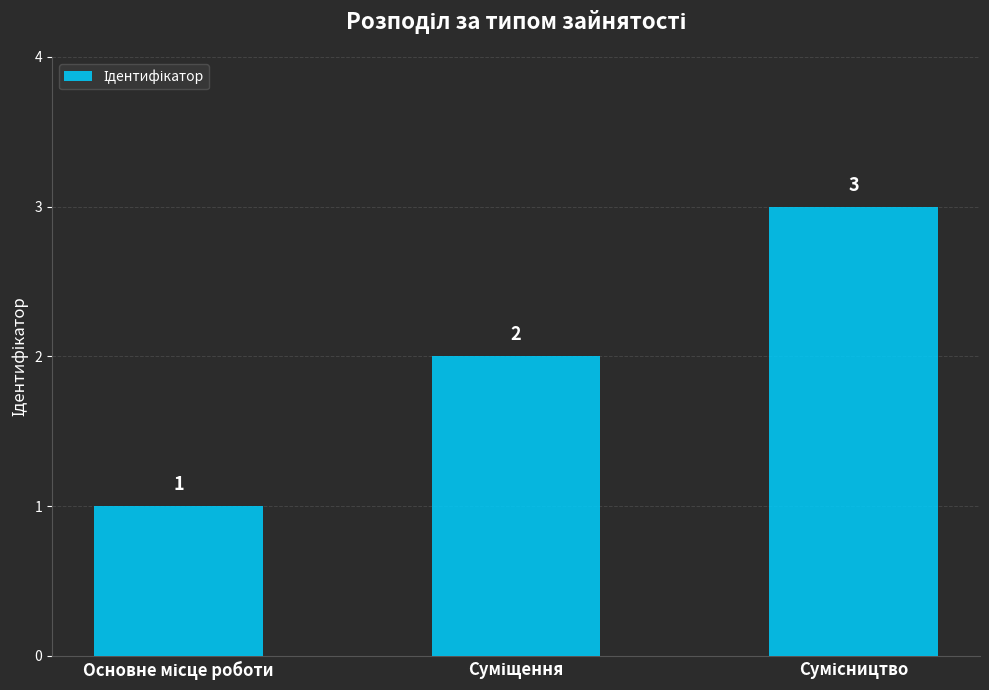

What is the greatest value displayed?

3